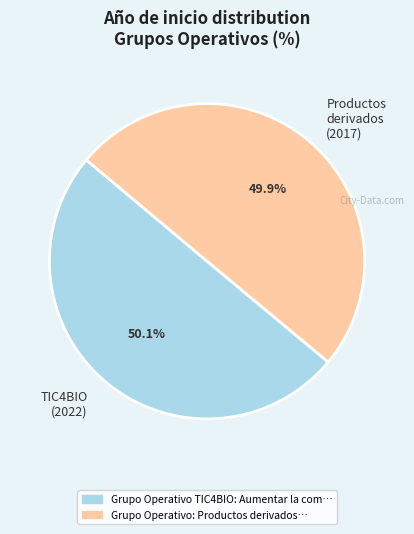

What is the ratio of the value at TIC4BIO (2022) to the value at Productos derivados (2017)?

1.0